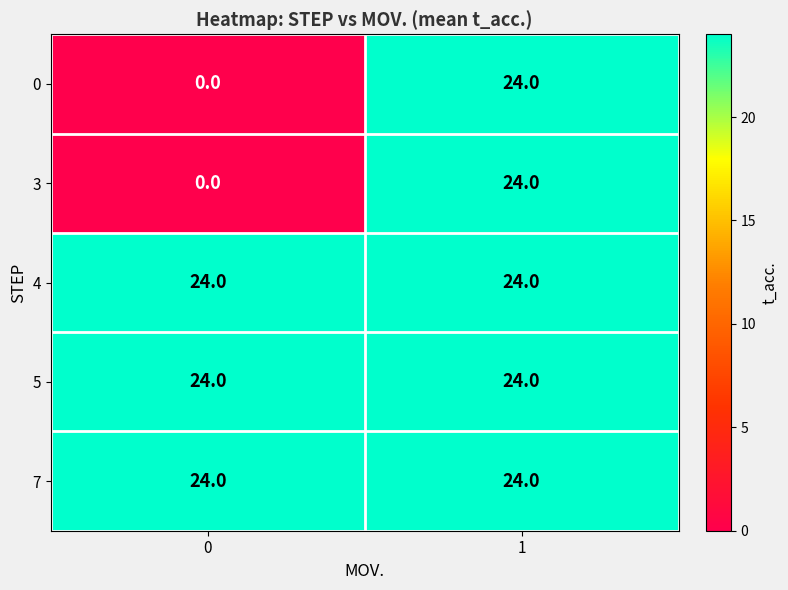

How many data points does each series have?

2